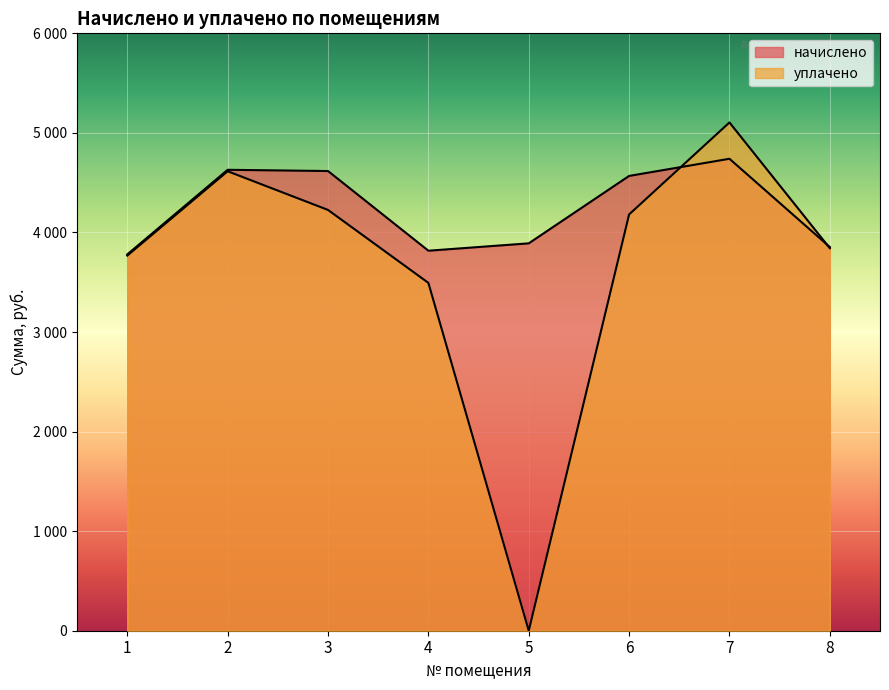

Rank the series by their average value, from highest to lowest.

начислено, уплачено